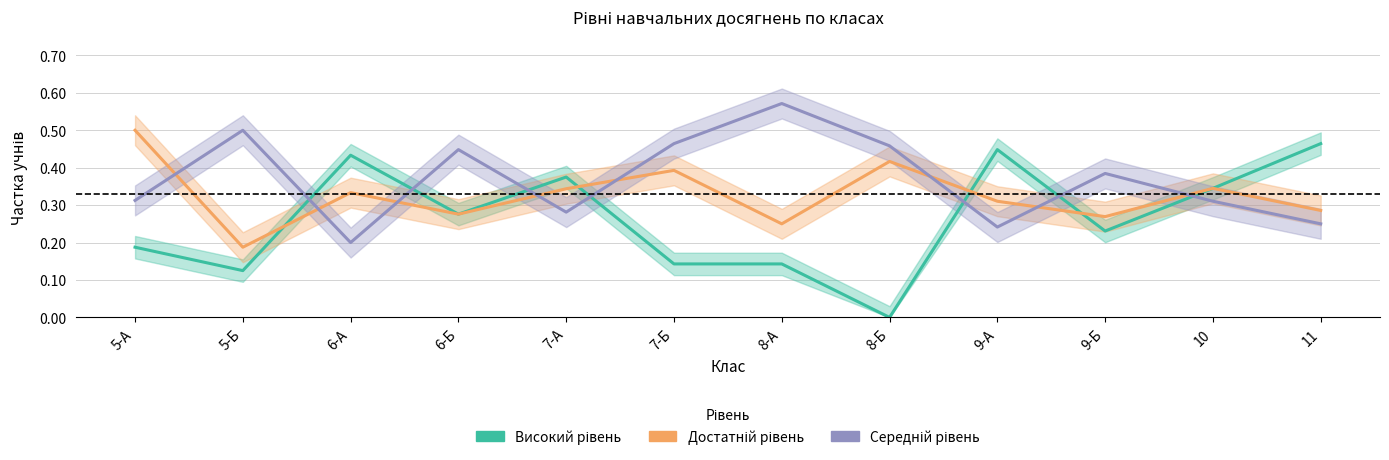

True or false: Високий рівень has more than 1 points higher than both neighbors.

True